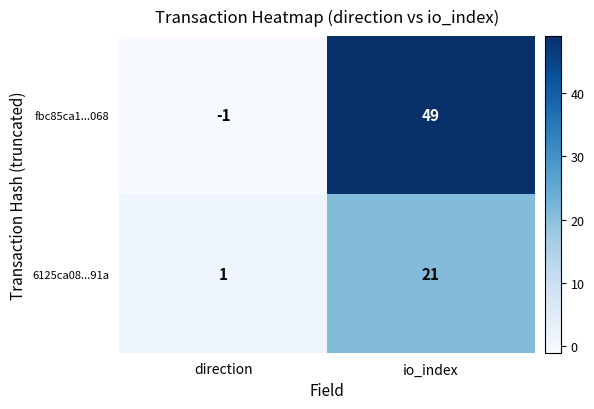

At which category does the chart reach its peak across all series?

io_index